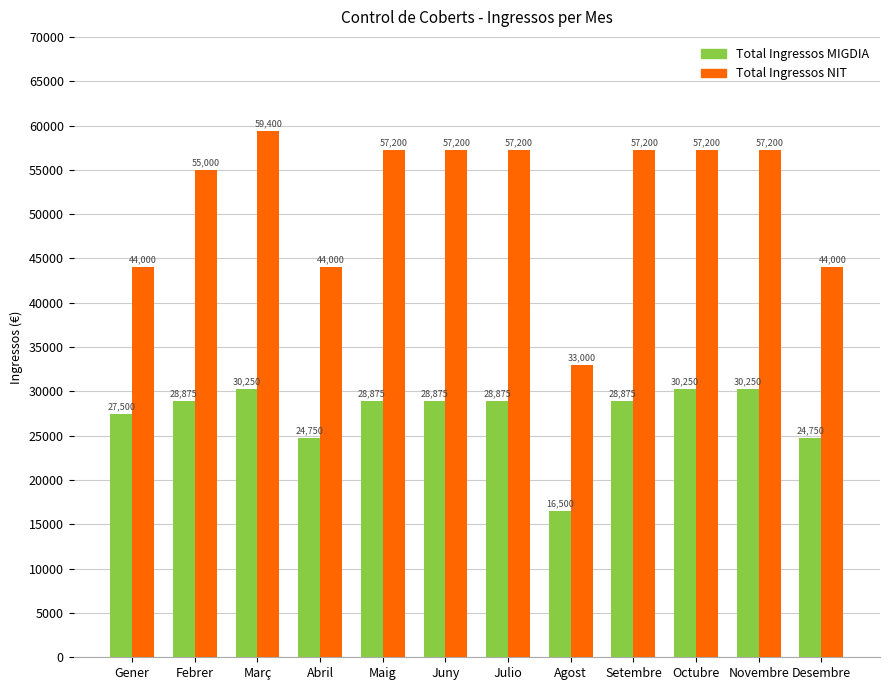

Count the number of data series in this chart.

2